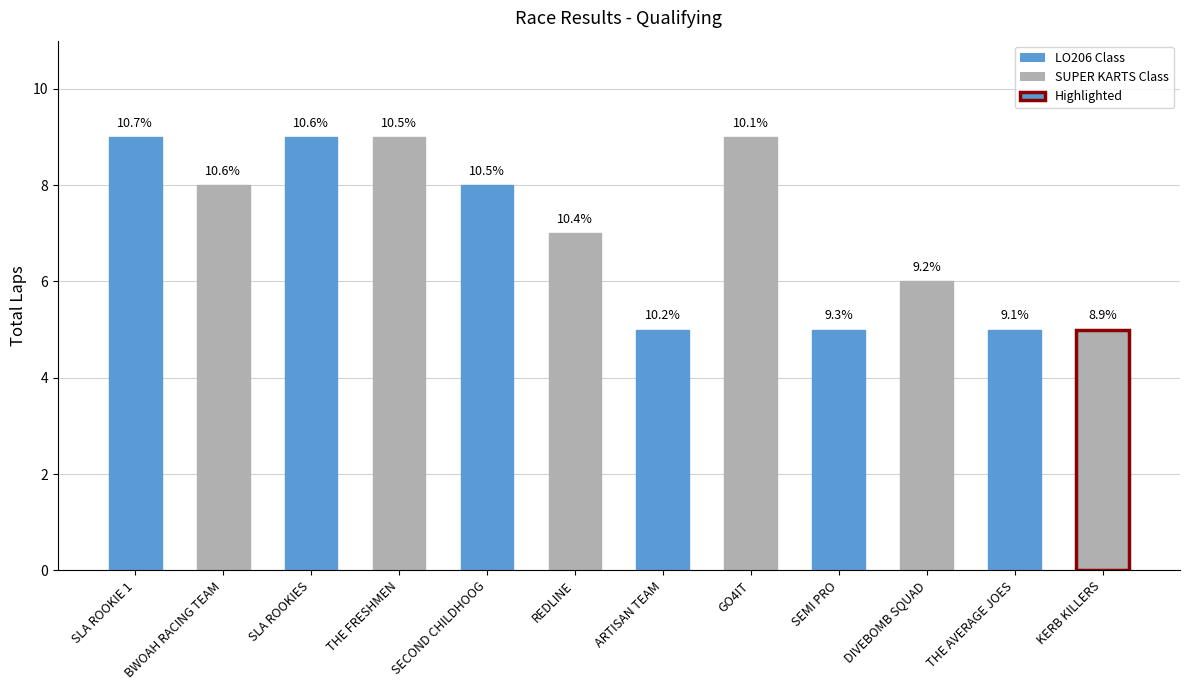

How many bars are there in total?

12